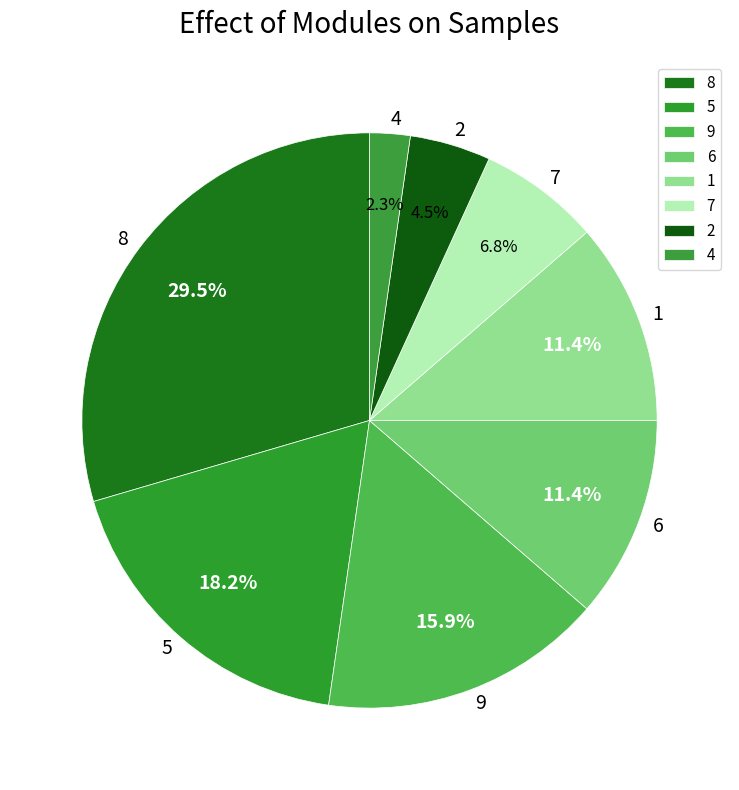

What is the total percentage of 1 and 7?

18.2%